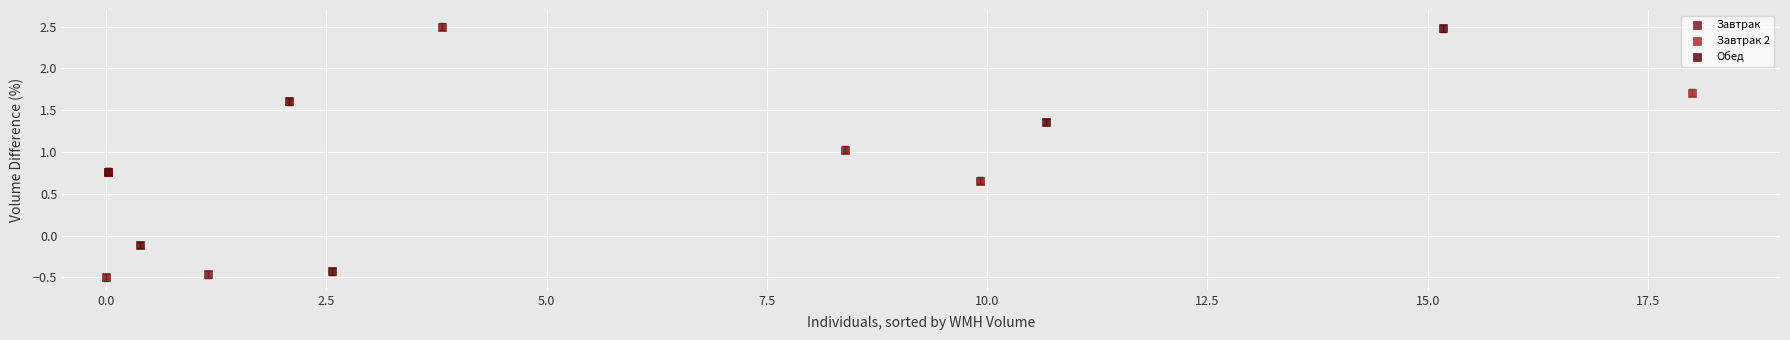

Which series contains the lowest Y value?

Завтрак